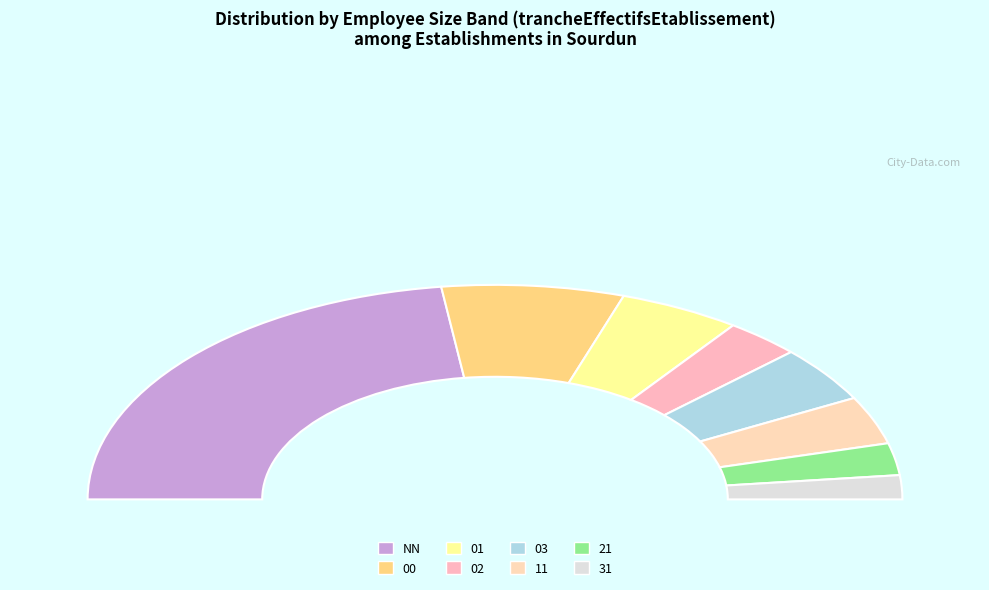

What is the ratio of the value at NN to the value at 01?

4.8